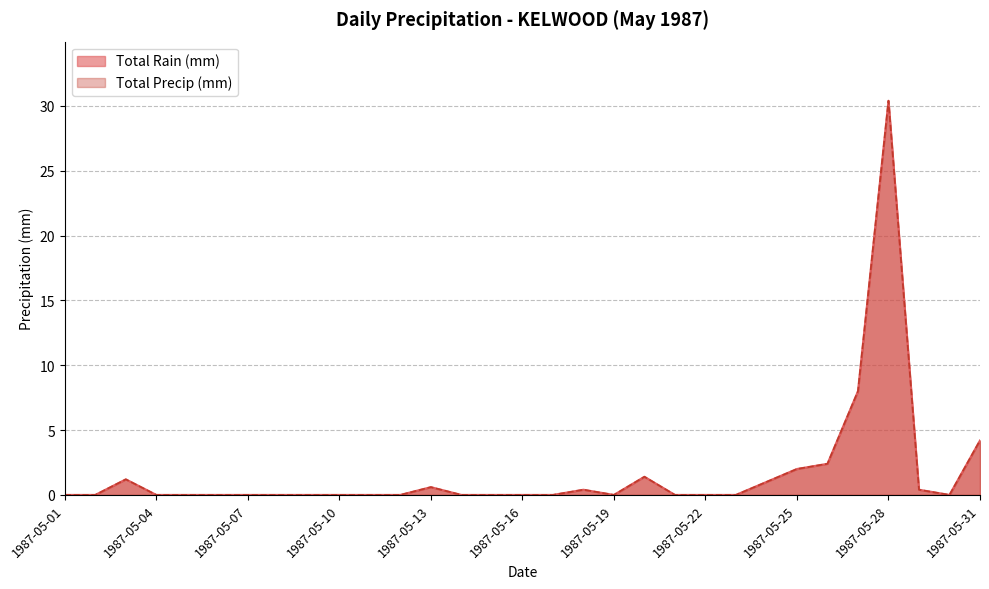

Does the chart have visible grid lines?

Yes